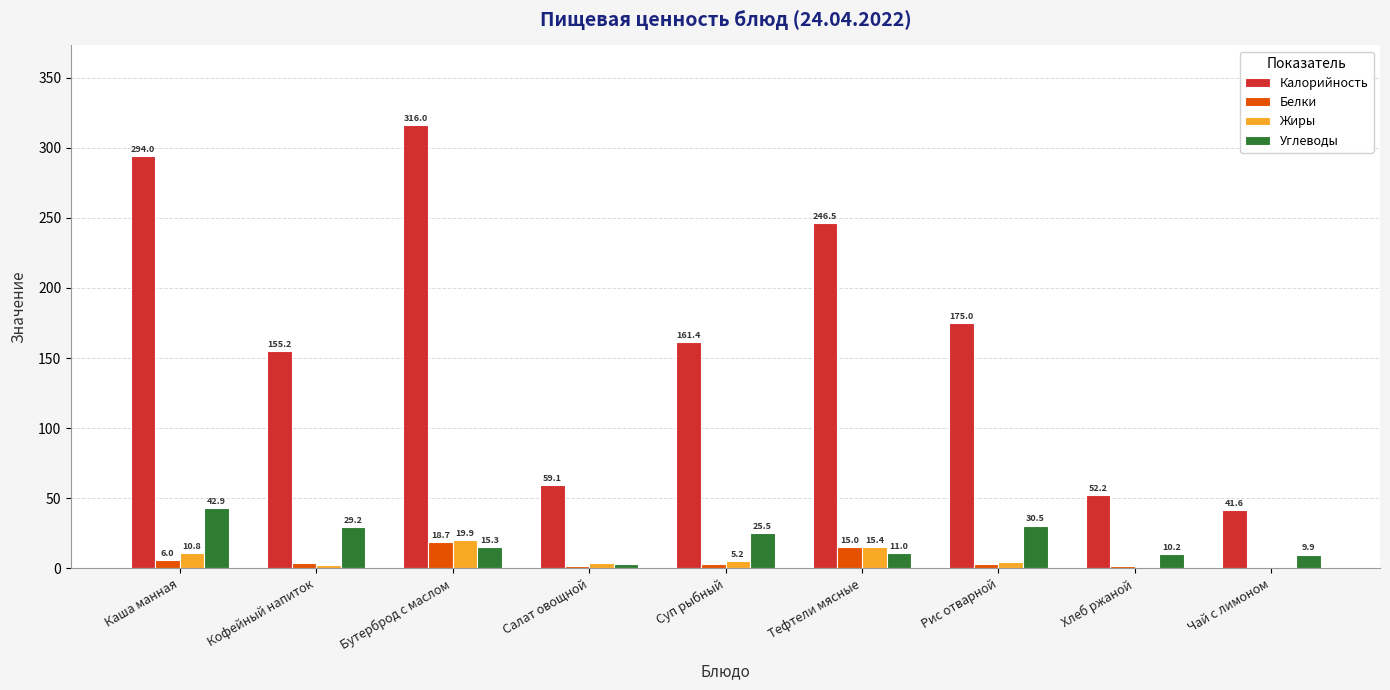

Which series changed the most between Кофейный напиток and Тефтели мясные?

Калорийность